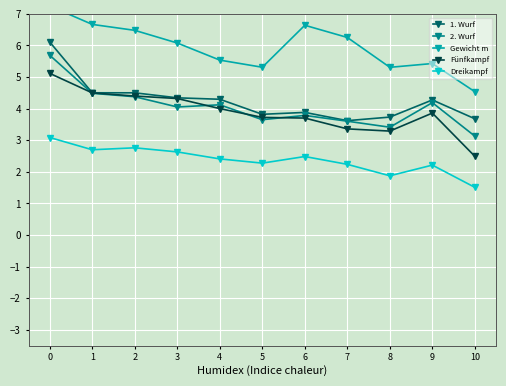

What is the value of the Dreikampf point at the 8th from the left?

2.2